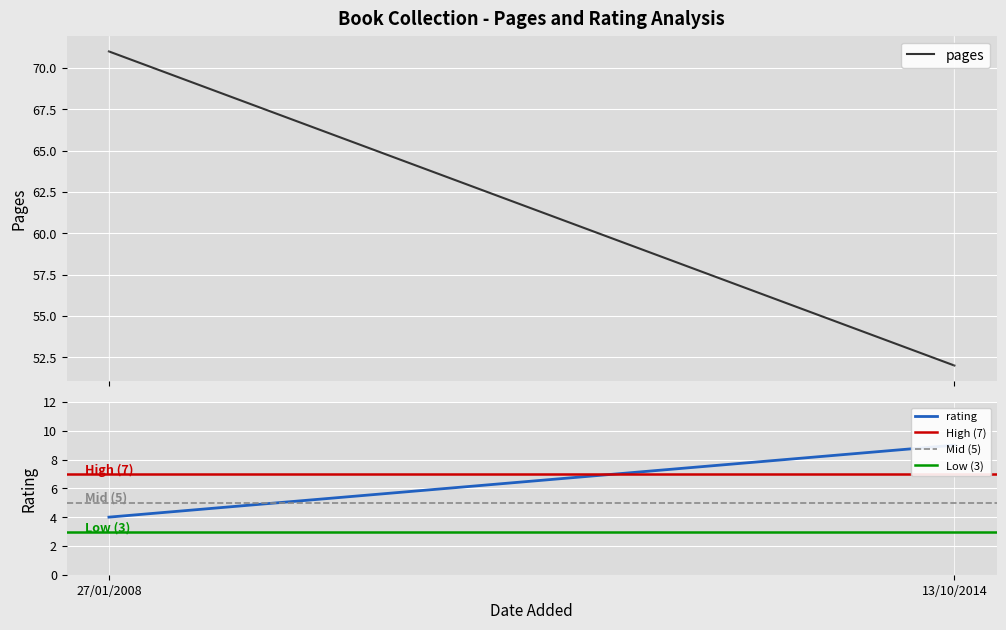

At which category is the sum across all series the highest?

27/01/2008